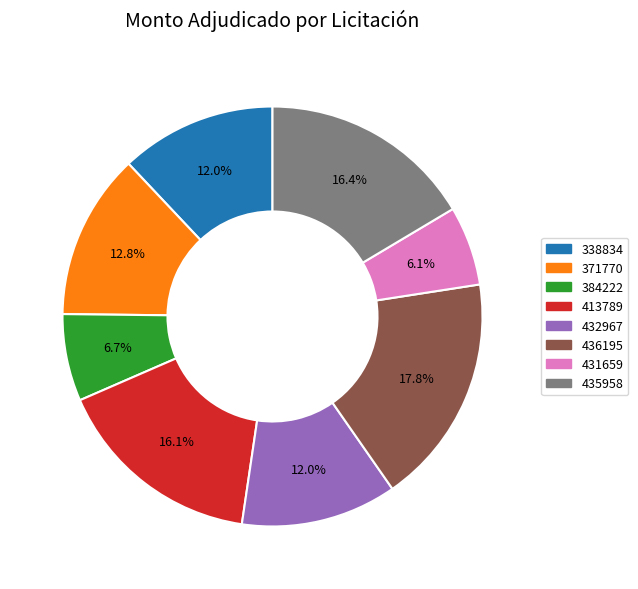

Is there a majority slice in this chart?

No